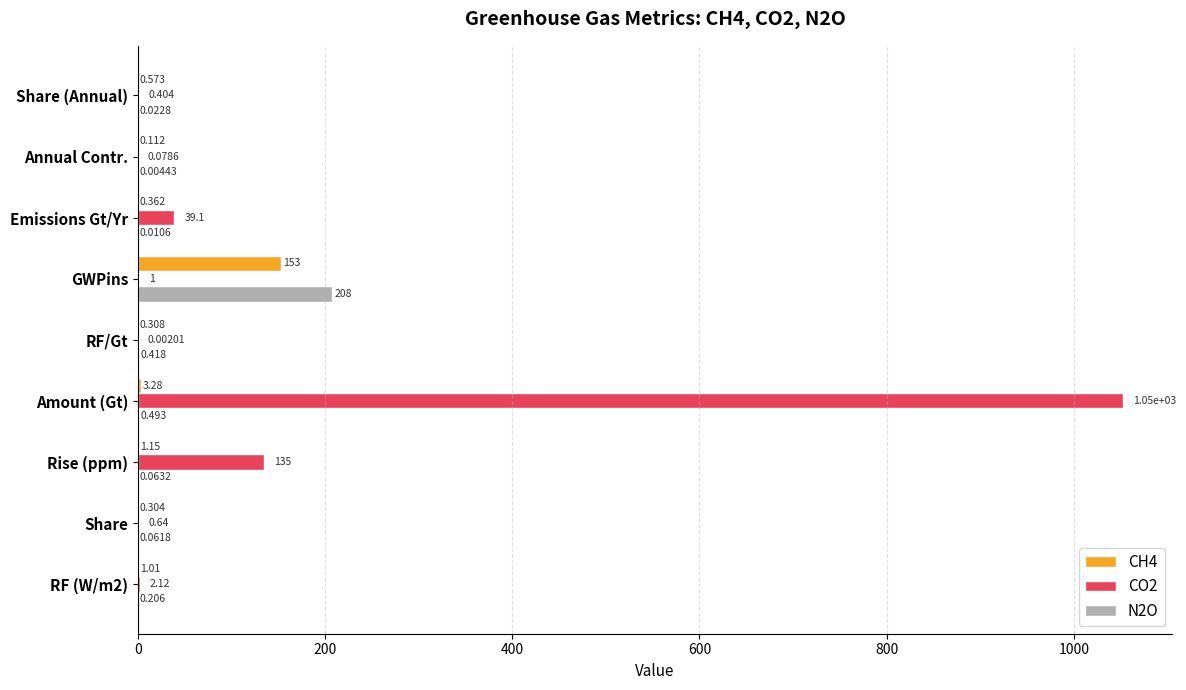

At which category is the sum across all series the highest?

Amount (Gt)